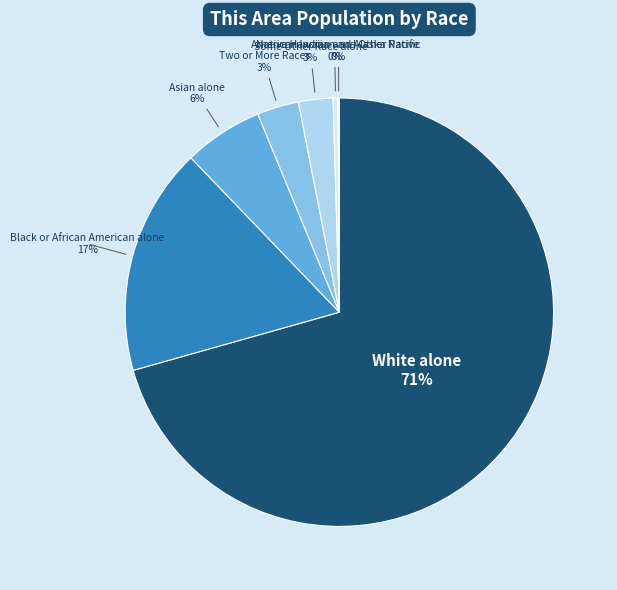

What is the largest slice in the pie chart?

White alone